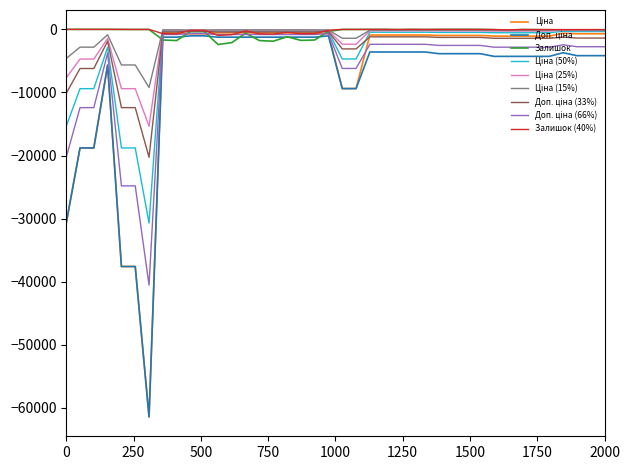

What is the smallest value displayed?

-61434.3